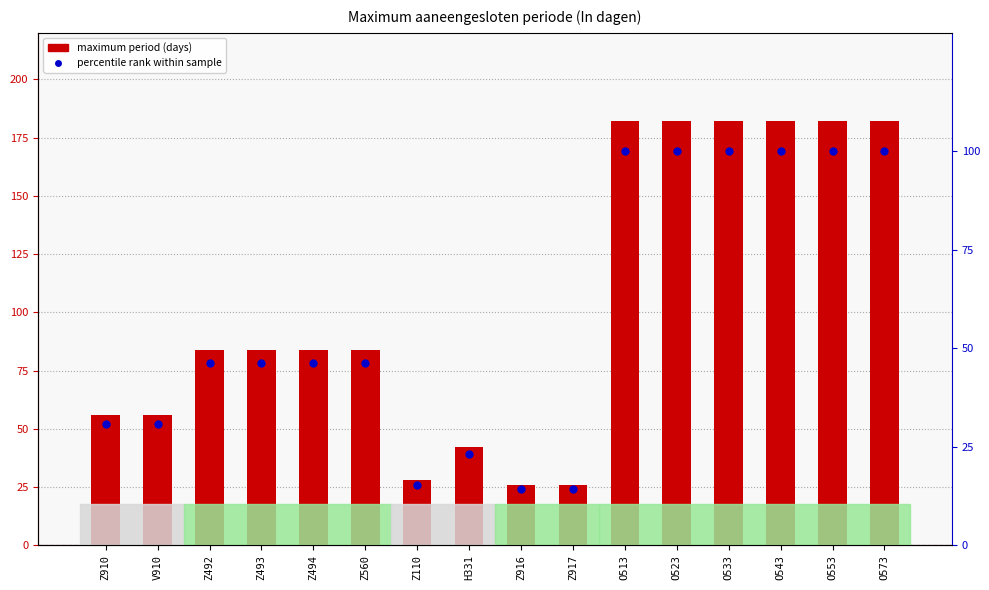

Is the value of percentile rank within sample at Z110 greater than the value of Maximum aaneengesloten periode at Z916?

No